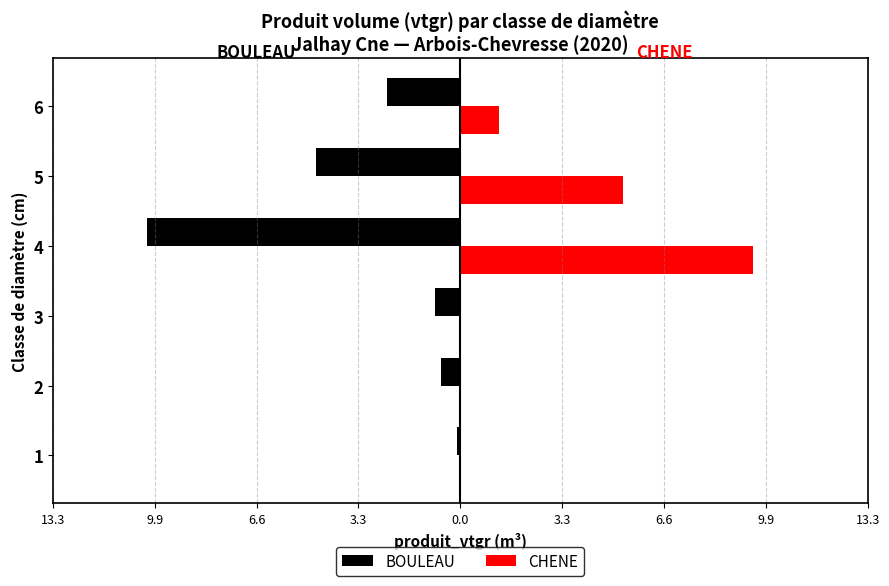

What is the maximum value shown in the chart?

9.5